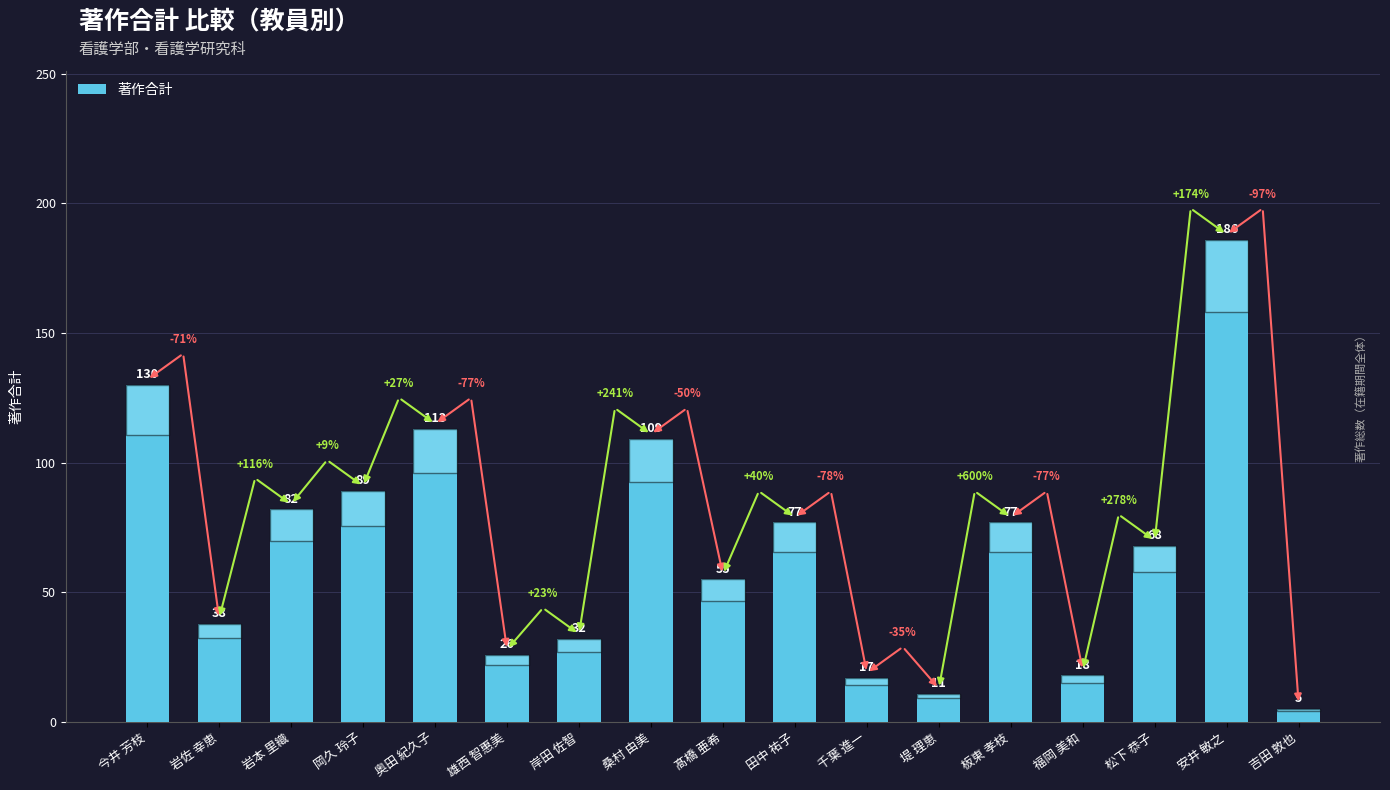

What is the greatest value displayed?

186